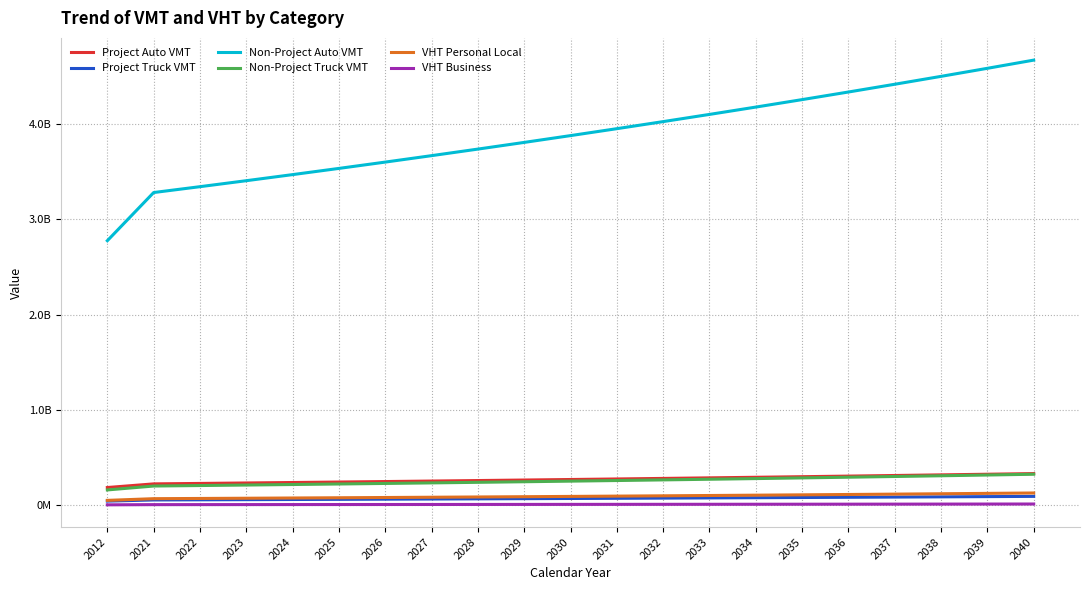

Reading left to right, transcribe all the data shown in this chart.

Project Auto VMT: 187438137.9	225602301.6	230295985.0	235087321.1	239978341.5	244971120.2	250067774.2	255270464.8	260581398.0	266002825.8	271537047.0	277186408.4	282953305.5	288840183.6	294849538.8	300983919.5	307245926.7	313638215.7	320163497.0	326824537.7	333624162.1
Project Truck VMT: 44843141.3	56984137.7	58521570.9	60100484.1	61721996.5	63387257.2	65097446.8	66853777.2	68657493.5	70509874.1	72412232.0	74365915.6	76372309.5	78432836.0	80548955.6	82722168.1	84954013.9	87246075.0	89599975.9	92017385.2	94500016.1
Non-Project Auto VMT: 2777091281.4	3282460327.1	3344007087.1	3406707860.6	3470584285.7	3535658405.9	3601952678.4	3669489981.2	3738293621.4	3808387343.0	3879795335.3	3952542241.1	4026653165.4	4102153683.7	4179069851.1	4257428211.5	4337255806.1	4418580183.4	4501429408.3	4585832072.1	4671817302.1
Non-Project Truck VMT: 162155901.1	203103627.6	208248878.7	213524475.2	218933719.1	224479996.0	230166777.5	235997623.0	241976182.1	248106196.8	254391503.9	260836037.6	267443831.6	274219021.6	281165848.4	288288660.2	295591915.0	303080184.2	310758154.7	318630632.2	326702544.3
VHT Personal Local: 52529693.5	70311658.2	72626732.2	75018032.1	77488067.7	80039431.4	82674801.1	85396942.6	88208713.1	91113063.6	94113042.5	97211798.3	100412583.4	103718757.3	107133789.8	110661265.4	114304886.2	118068476.5	121955986.3	125971495.9	130119219.7
VHT Business: 5836632.6	7812406.5	8069636.9	8335336.9	8609785.3	8893270.2	9186089.0	9488549.2	9800968.1	10123673.7	10457004.7	10801310.9	11156953.7	11524306.4	11903754.4	12295696.2	12700542.9	13118719.6	13550665.2	13996832.9	14457691.1